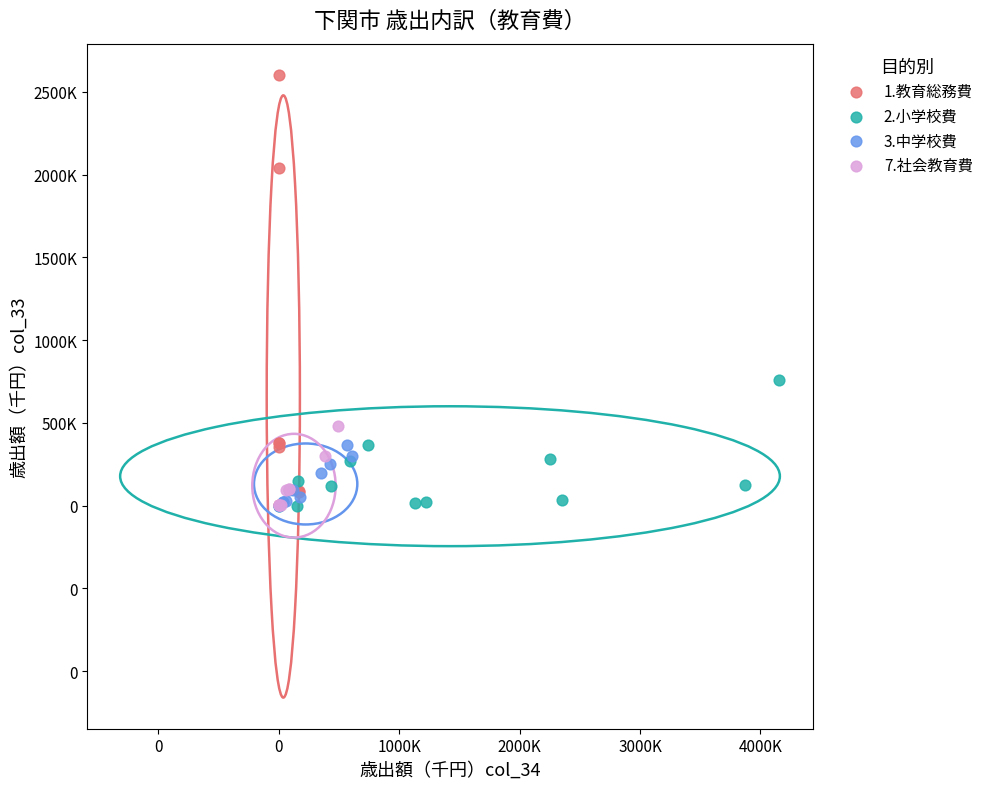

What are all the series names shown in the legend?

1.教育総務費, 2.小学校費, 3.中学校費, 7.社会教育費